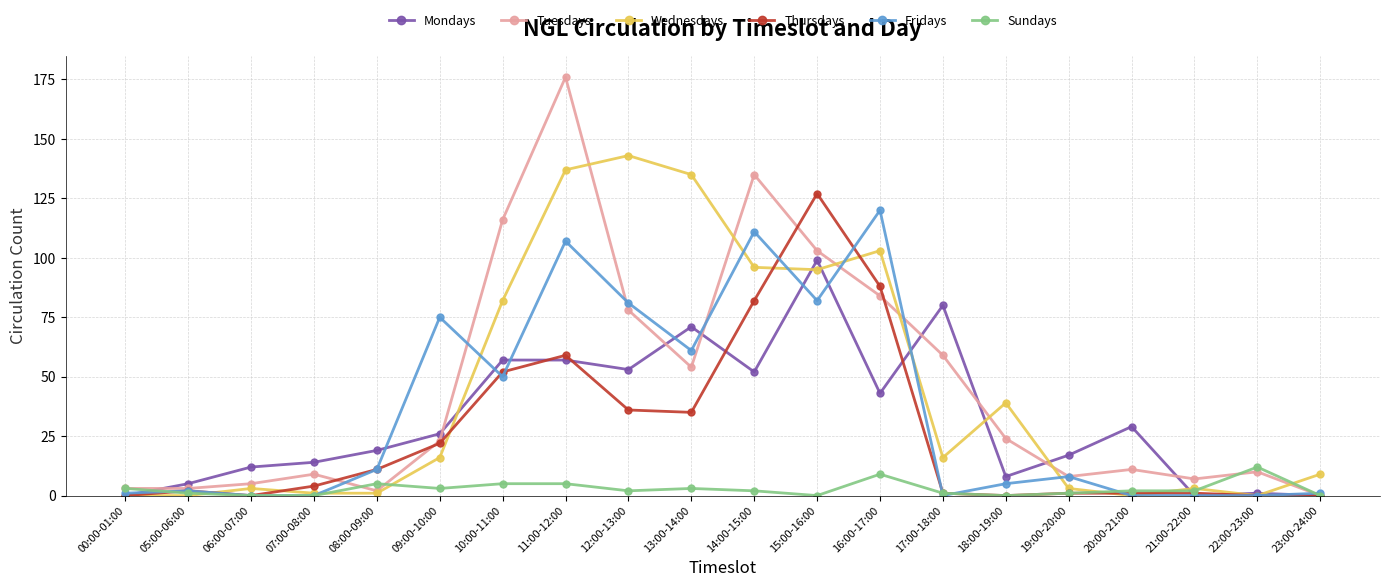

The Tuesdays series shows 3 at 05:00-06:00. True or false?

True